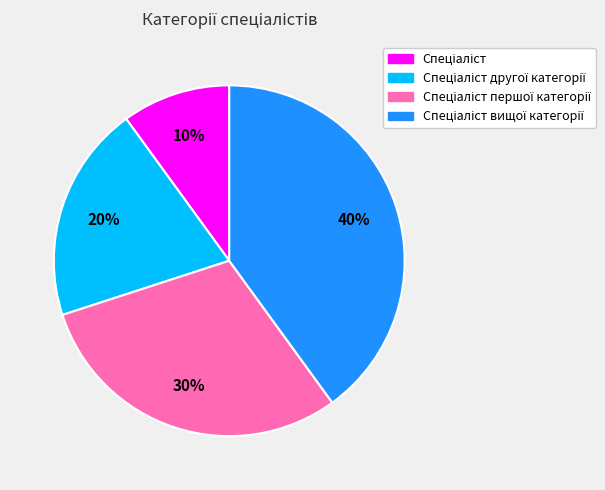

Is there any slice that represents more than half of the pie?

No